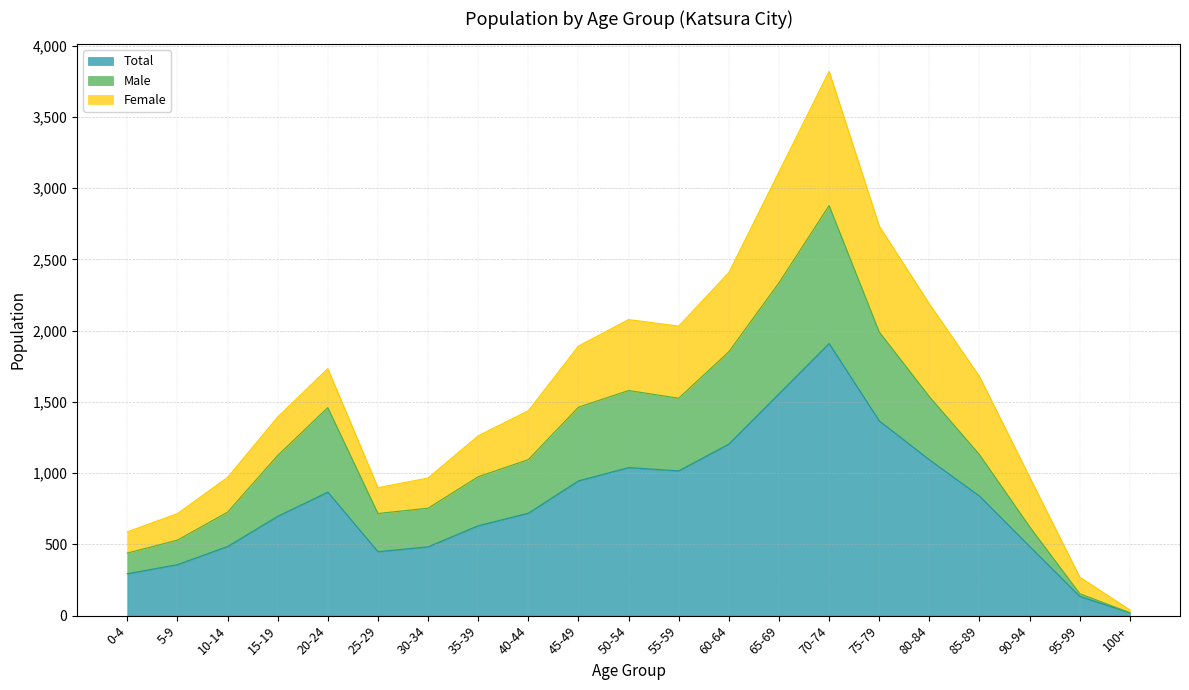

At which label does Total reach its peak?

70-74